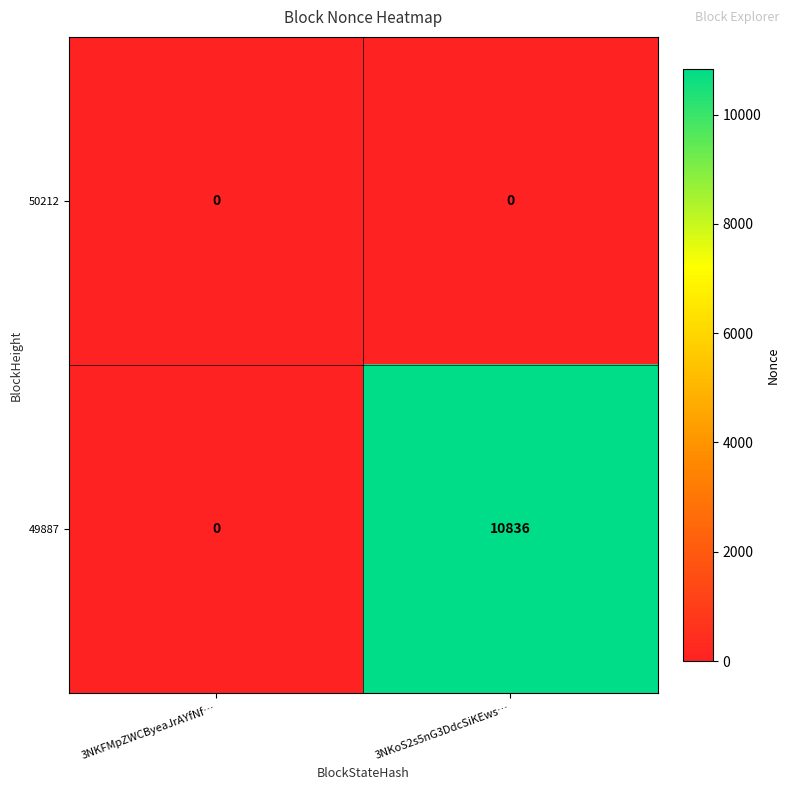

How many series are shown in this chart?

2